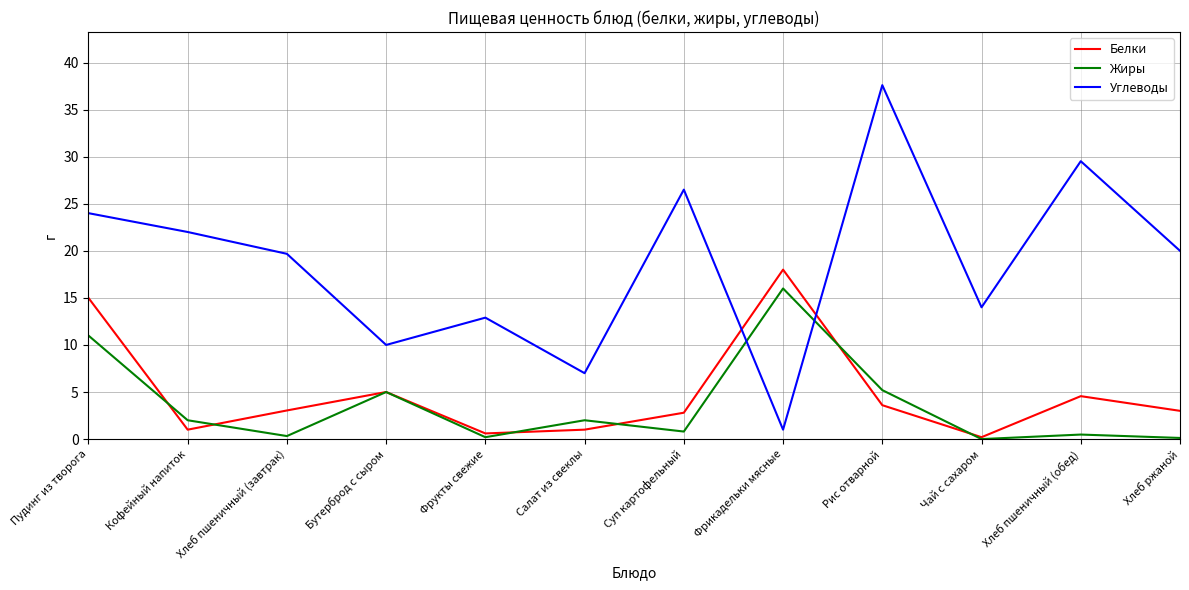

What is the total value across all series at Кофейный напиток?

25.0